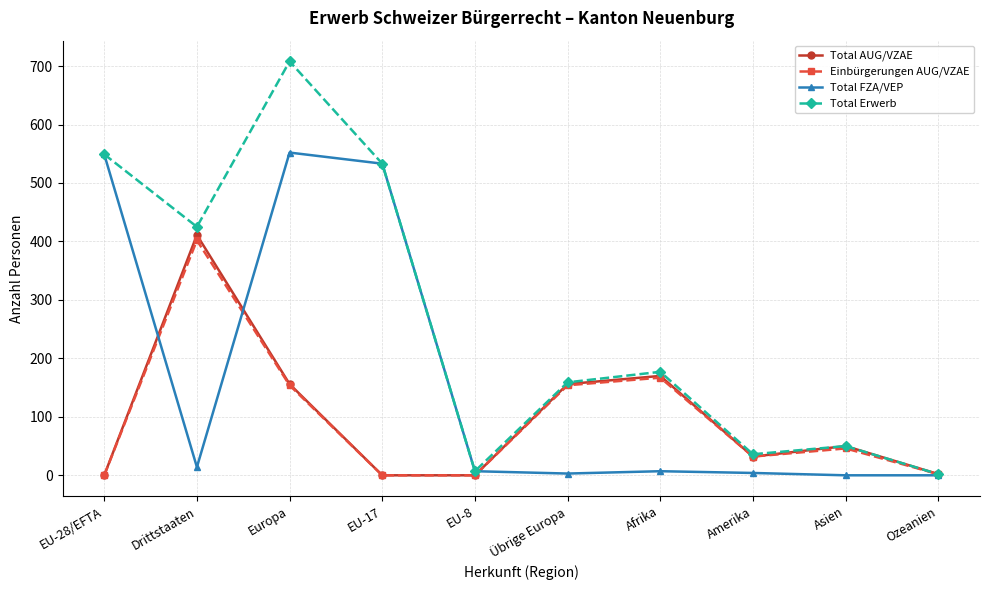

Where is the first local maximum for Total AUG/VZAE?

Drittstaaten